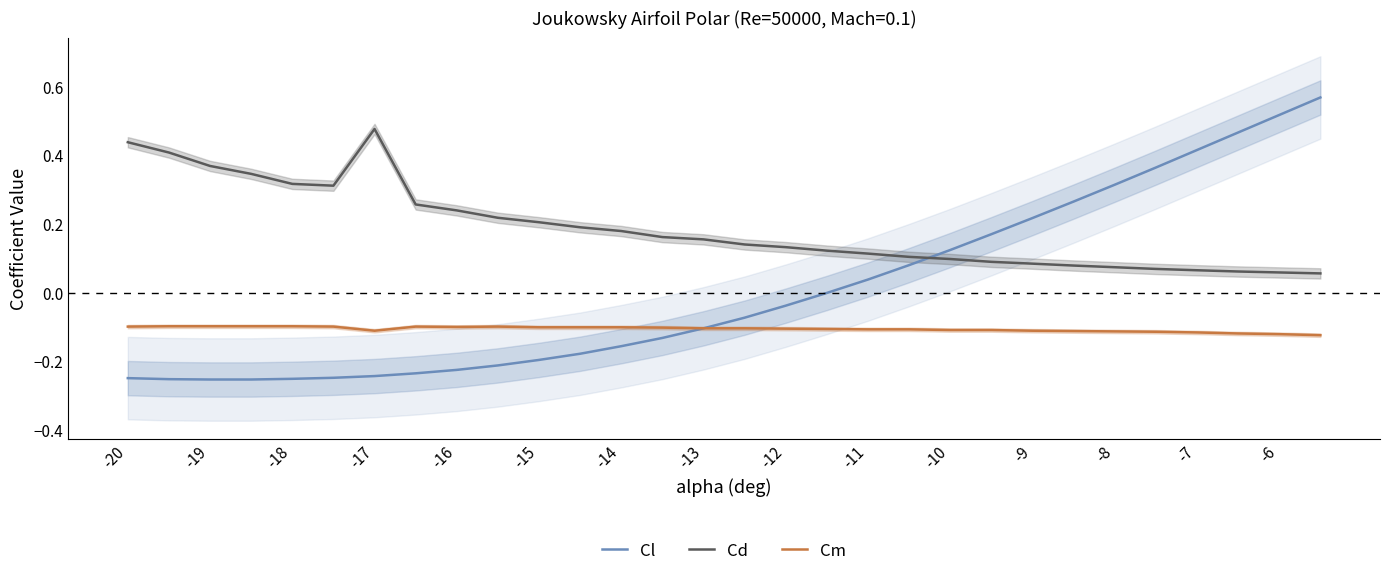

The Cl series shows 0.1 at -8. True or false?

False